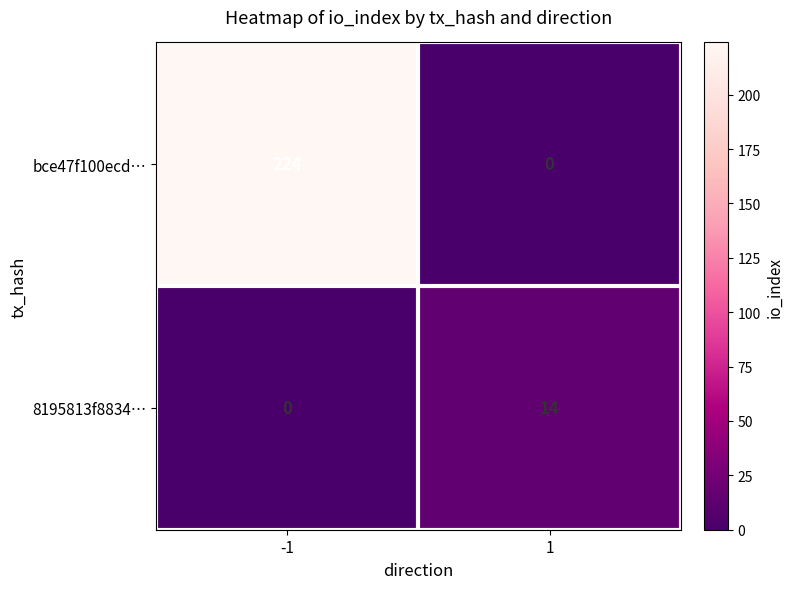

What is the difference between the highest and lowest values at 1?

14